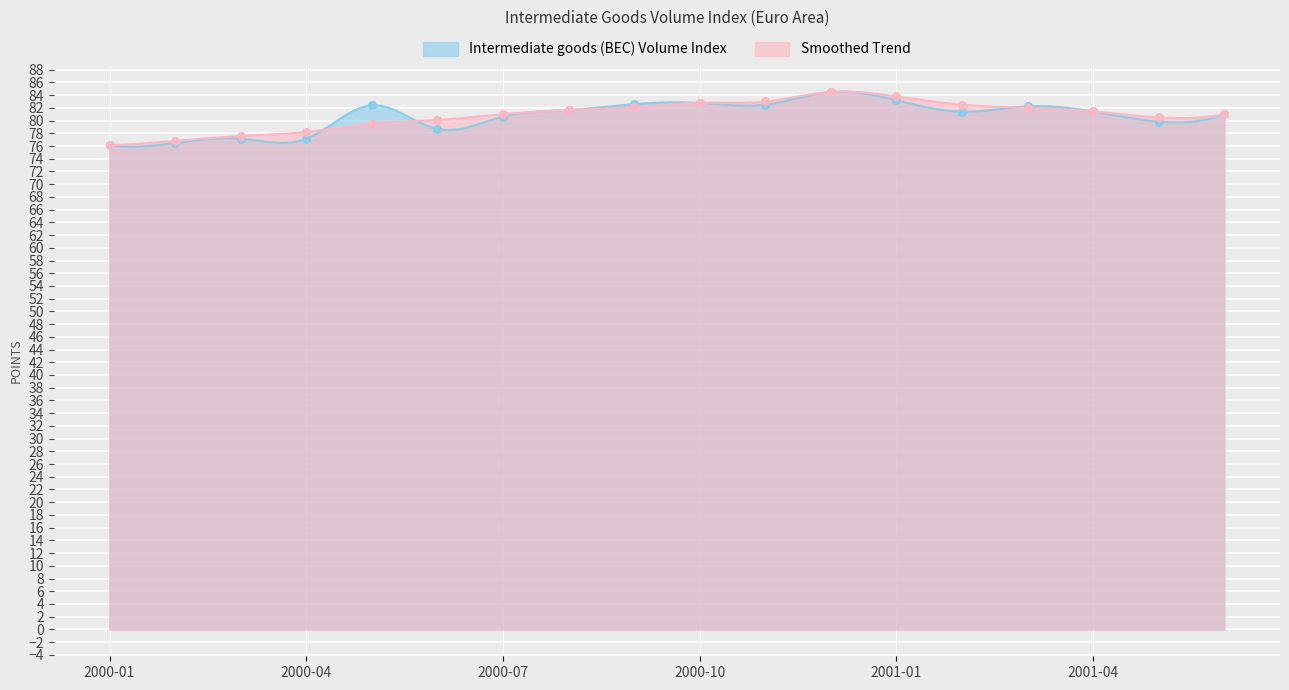

Which series has the largest total across all categories?

Smoothed Trend